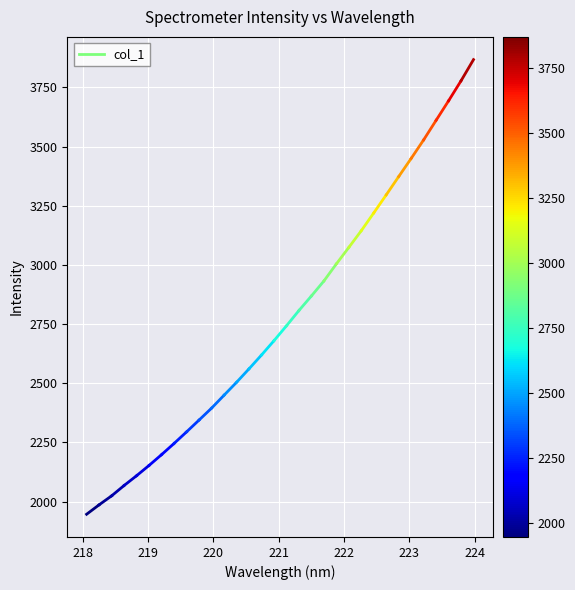

What is the value of the 2nd point from the left?

1986.4